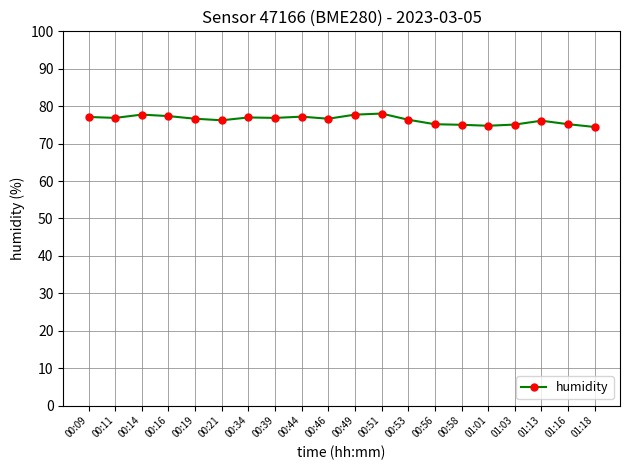

True or false: the data shows 107.5 at 00:21.

False